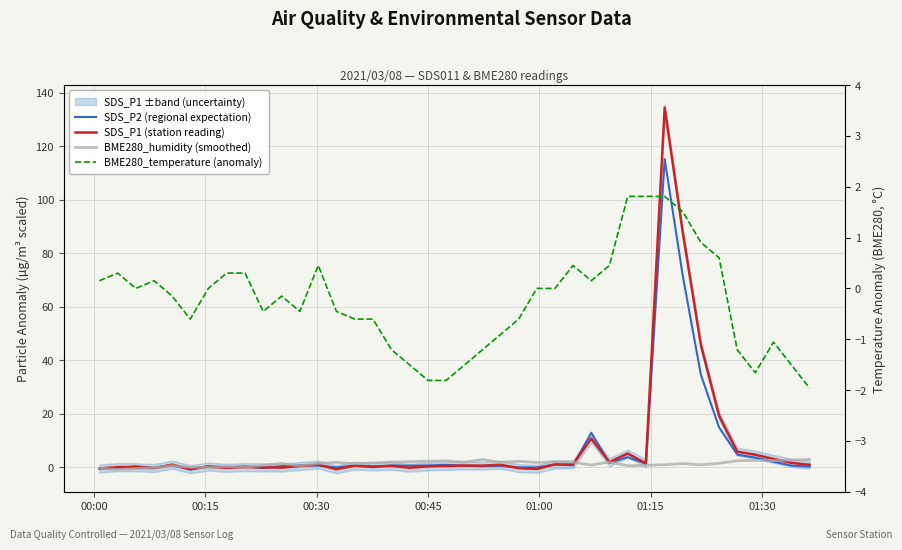

Reading left to right, extract all data points from this chart.

SDS_P2 (regional expectation): -0.5	-0.2	0.4	-0.2	0.9	-0.8	0.4	-0.0	0.4	-0.2	0.4	0.7	0.7	-0.0	0.7	0.1	0.7	0.6	0.7	0.9	0.6	0.4	0.6	-0.0	-0.0	1.1	0.7	12.9	1.7	3.8	1.4	115.2	71.4	34.6	15.0	4.8	3.6	2.1	0.6	0.3
SDS_P1 (station reading): -0.4	0.1	0.1	-0.3	1.0	-0.7	0.3	-0.2	0.1	0.0	-0.1	0.5	1.0	-0.7	0.6	0.3	0.6	-0.2	0.4	0.5	0.7	0.7	1.0	-0.3	-0.6	1.1	1.1	10.8	1.9	5.2	1.5	134.4	87.6	45.7	19.3	5.9	4.7	3.1	1.7	0.9
BME280_humidity (smoothed): -0.3	-0.7	-0.5	-0.1	0.6	0.0	0.0	0.3	0.0	0.8	1.5	0.5	1.5	1.9	1.3	1.6	2.0	2.1	2.3	2.4	2.0	2.9	1.9	2.3	1.8	2.1	1.9	0.9	2.0	0.6	0.8	1.0	1.4	0.9	1.5	2.5	2.6	2.5	2.7	3.0
BME280_temperature (anomaly): 0.2	0.3	0.0	0.2	-0.2	-0.6	0.0	0.3	0.3	-0.5	-0.2	-0.5	0.5	-0.5	-0.6	-0.6	-1.2	-1.5	-1.8	-1.8	-1.5	-1.2	-0.9	-0.6	0.0	0.0	0.5	0.2	0.5	1.8	1.8	1.8	1.5	0.9	0.6	-1.2	-1.7	-1.1	-1.5	-2.0